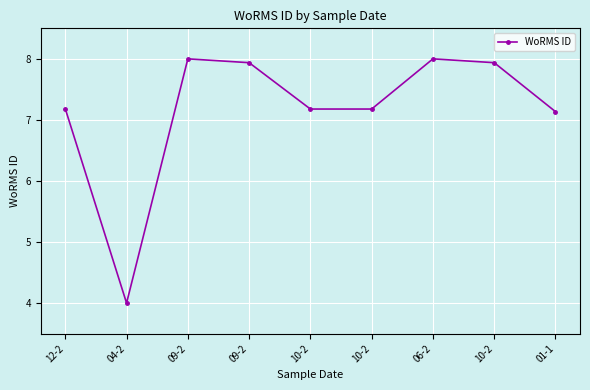

Is it true that the value at 04-2 is 4.0?

True